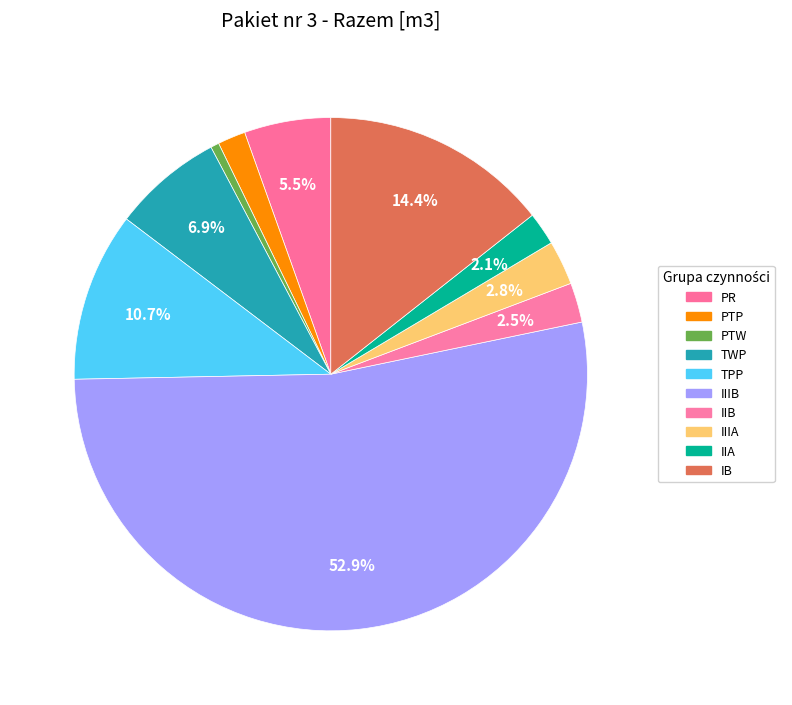

To the nearest percent, what is the average slice percentage?

10%